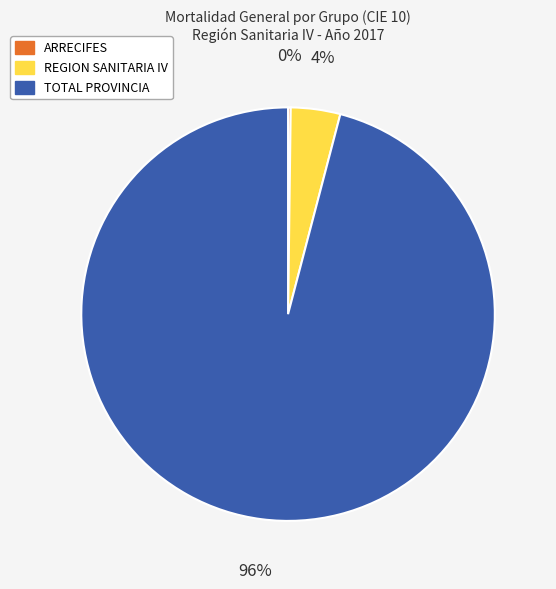

What is the largest slice in the pie chart?

TOTAL PROVINCIA